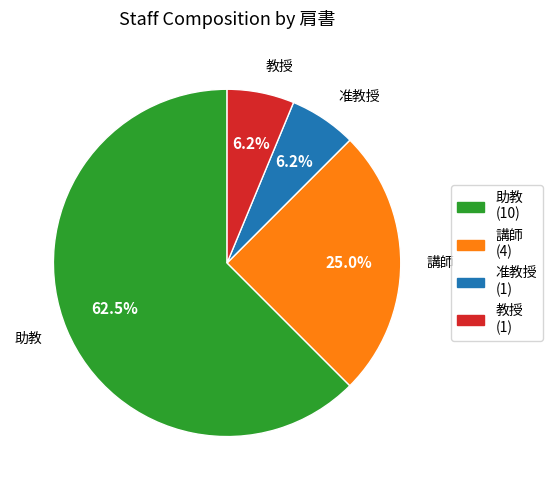

To the nearest percent, what is the average slice percentage?

25%